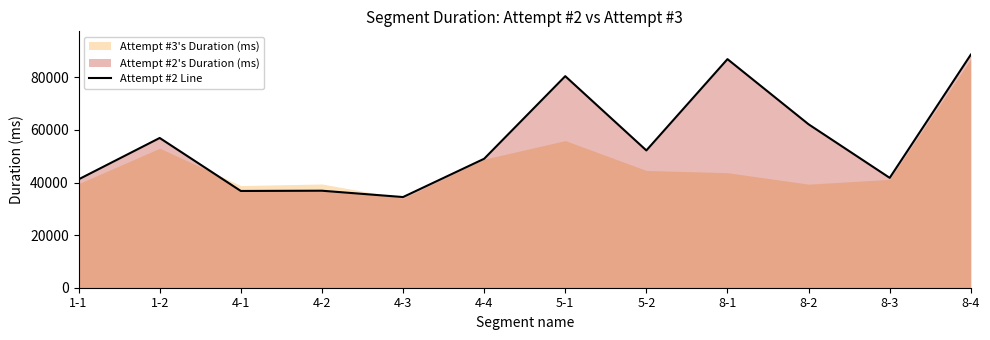

How many categories are shown in the chart?

12